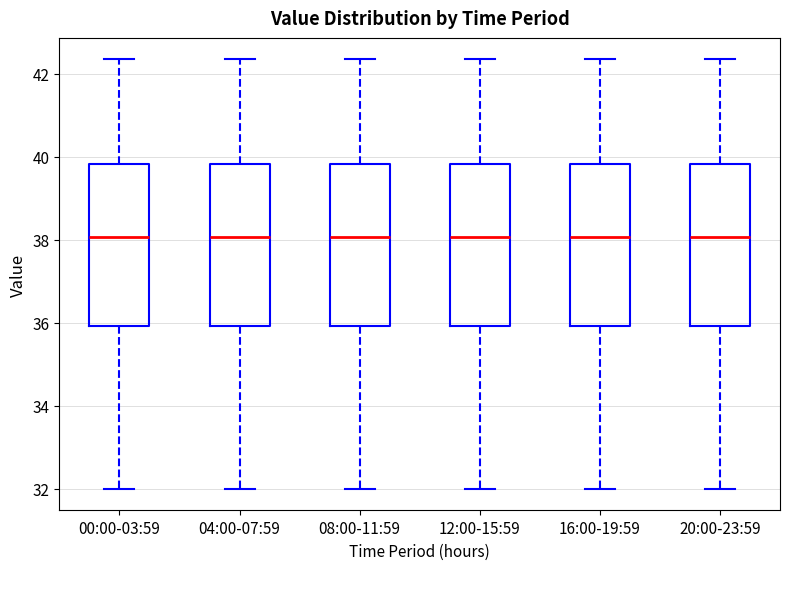

Where does the lower whisker of the box for 16:00-19:59 end on the y-axis? The values are not printed on the chart, so give them approximately, as read against the axis.

32.0